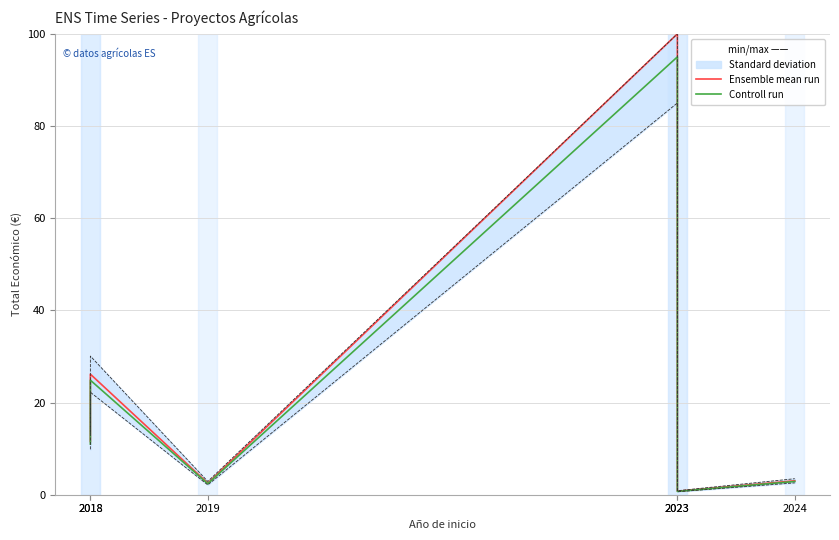

What is the value of the Controll run point at the 5th from the left?

95.0